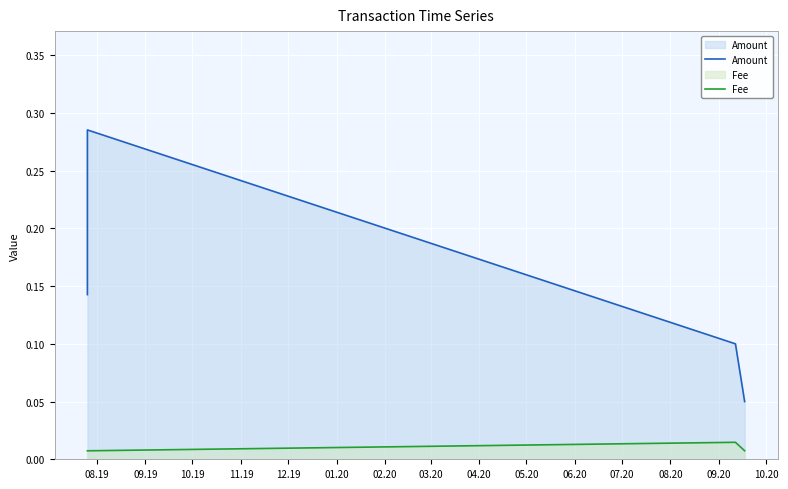

List the series in order of their peak value, highest first.

Amount, Fee